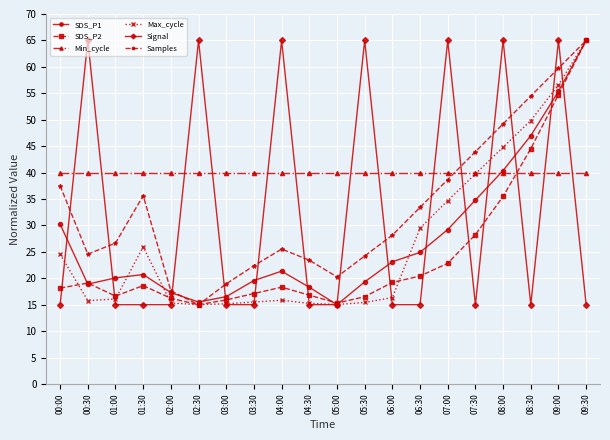

True or false: Max_cycle and SDS_P1 intersect in this chart.

True